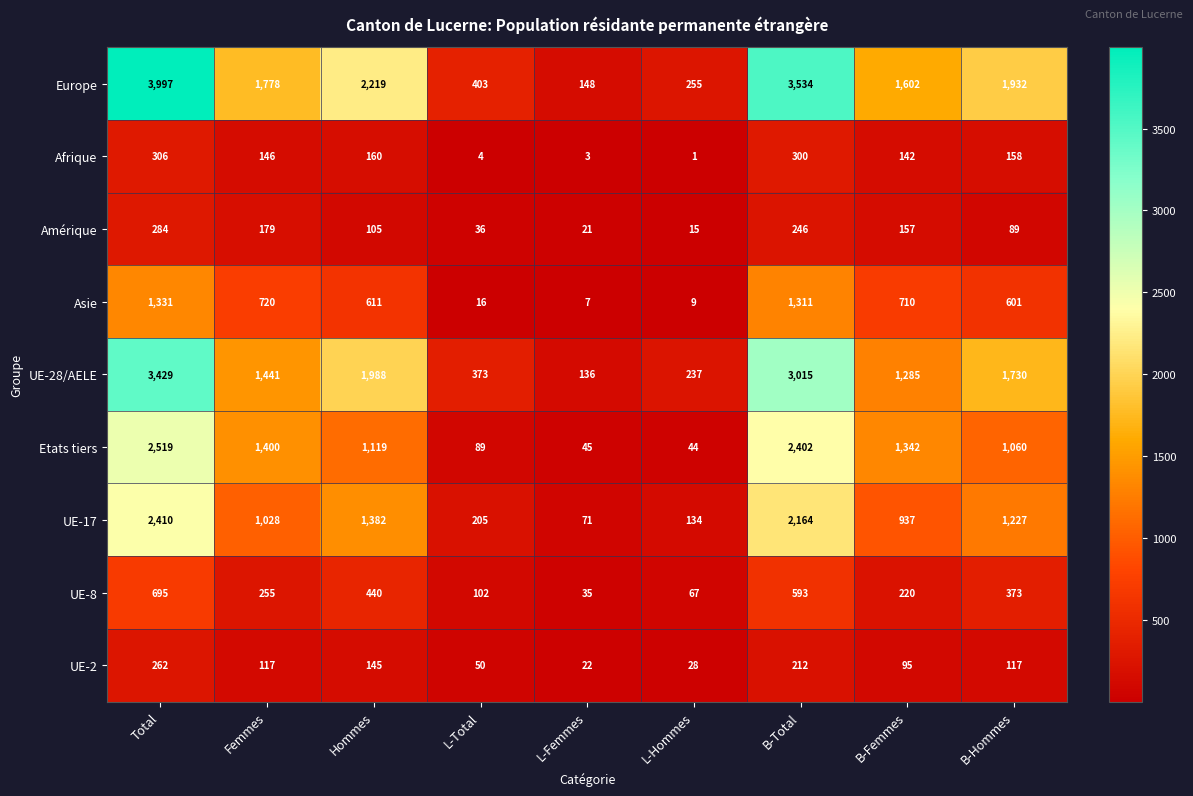

What is the sum of the Asie values at Femmes and L-Hommes?

729